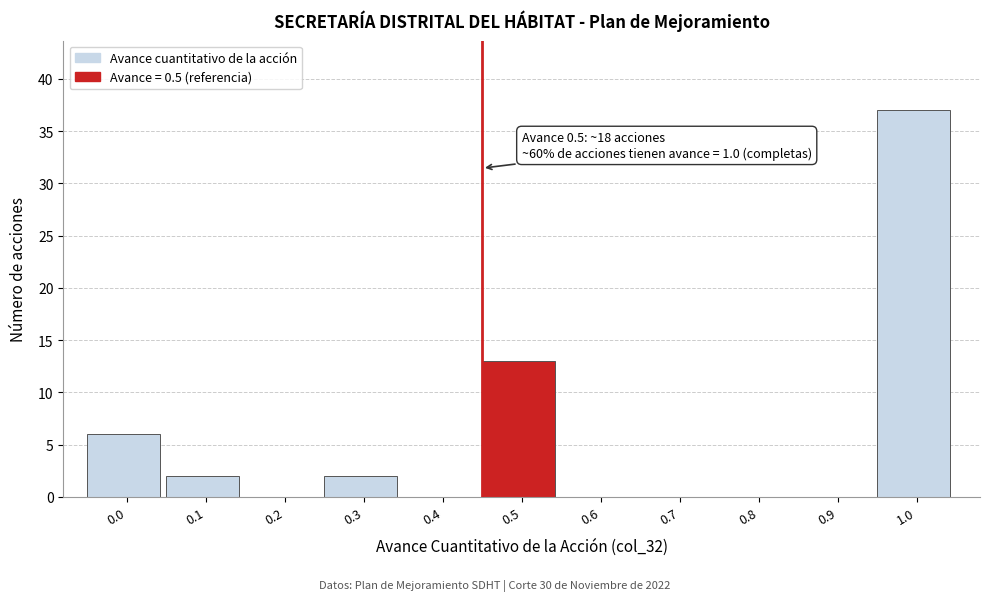

Reading left to right, transcribe all the data shown in this chart.

0.0=6	0.1=2	0.2=0	0.3=2	0.4=0	0.5=13	0.6=0	0.7=0	0.8=0	0.9=0	1.0=37